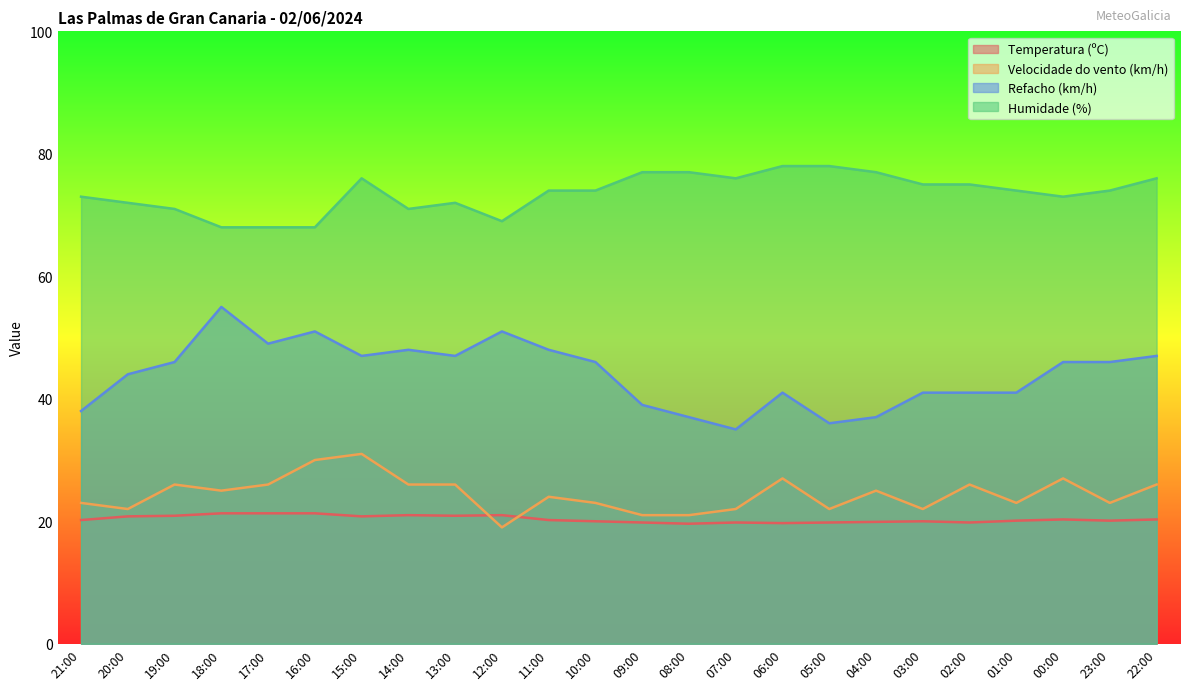

True or false: Humidade (%) and Temperatura (ºC) cross at least once.

False